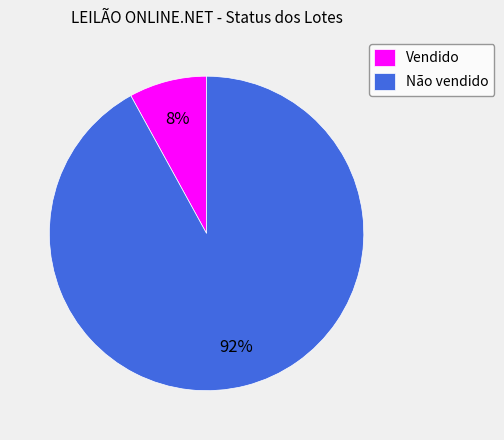

What percentage is the Vendido slice, to the nearest percent?

8%